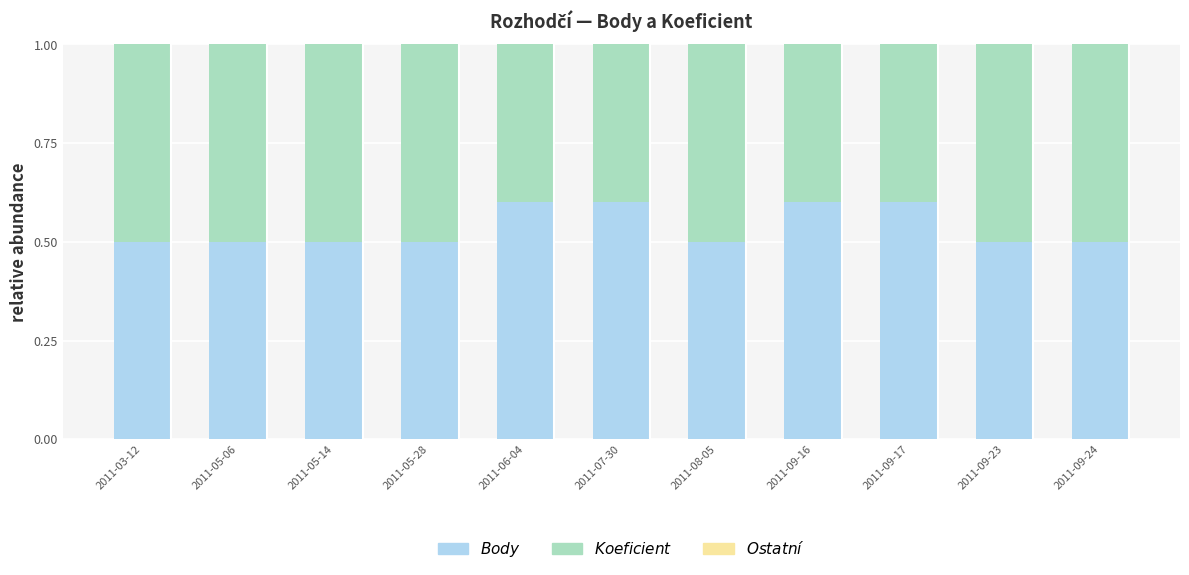

What is the total value across all series at 2011-08-05?

1.0